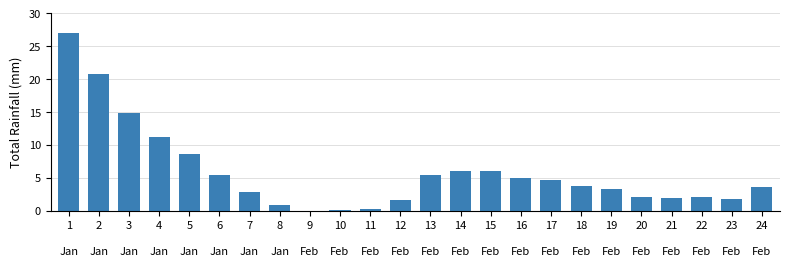

Are the bars horizontal?

No